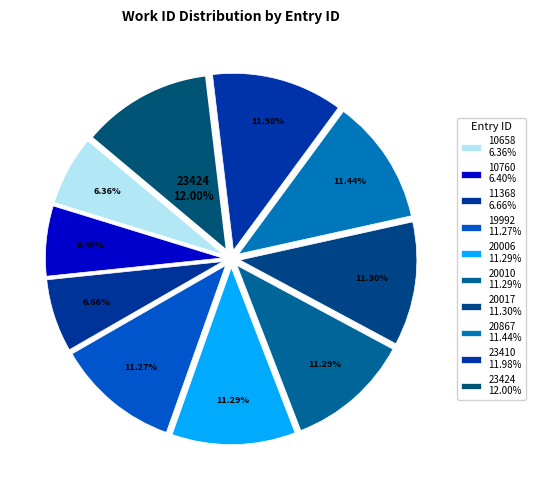

What is the ratio of the value at 20867 to the value at 10658?

1.8